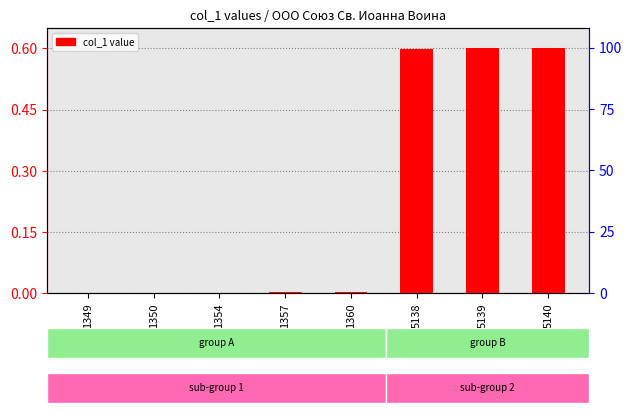

How many positive values are there?

7